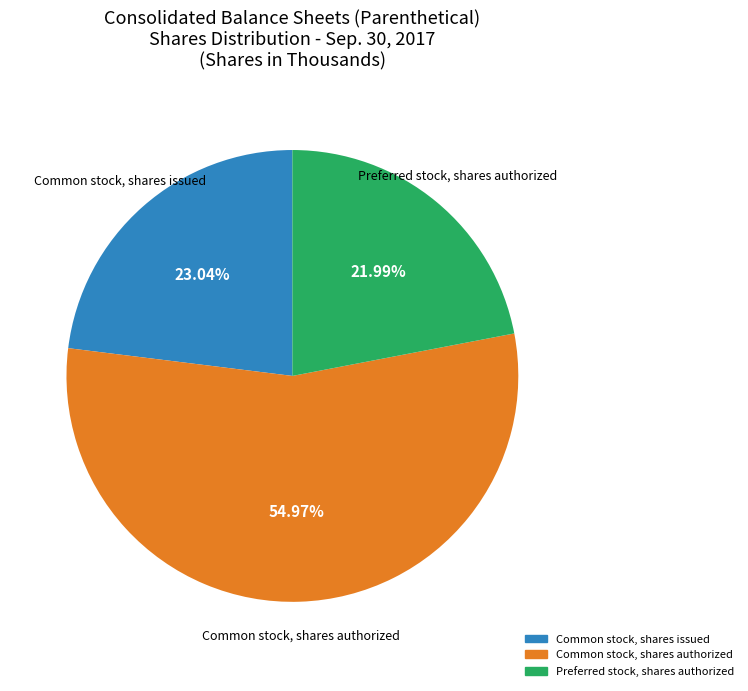

Is there a majority slice in this chart?

Yes